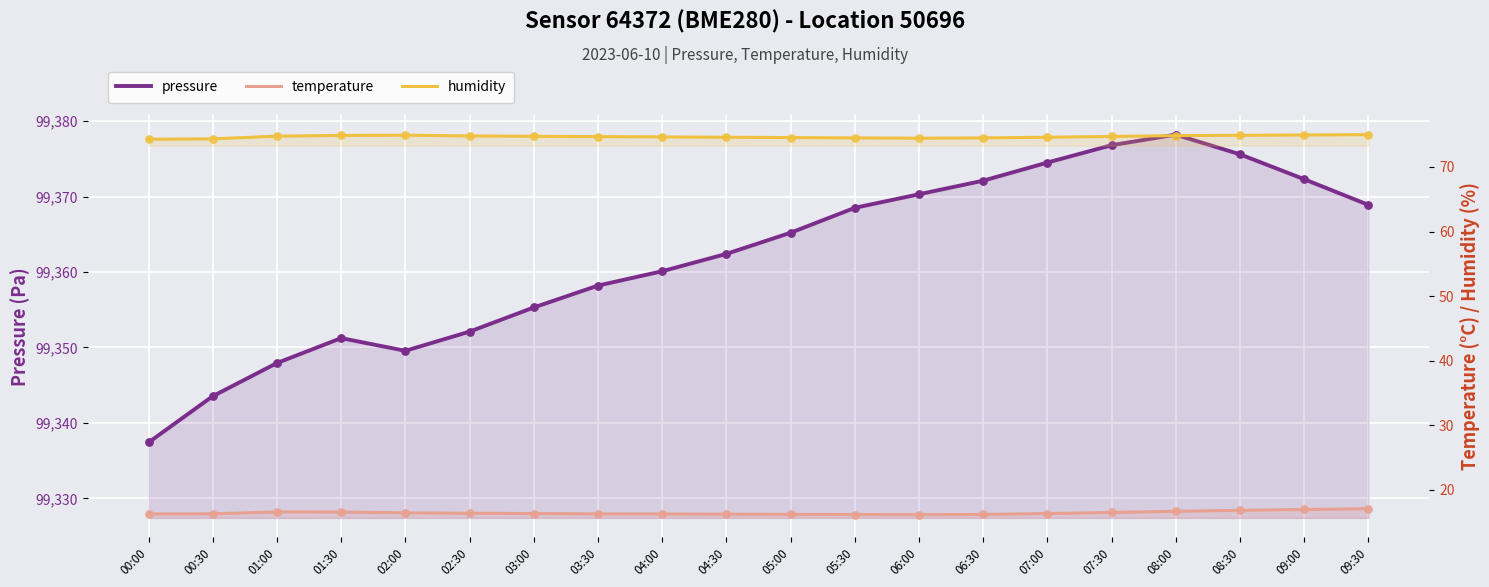

Which series contains the highest Y value?

pressure